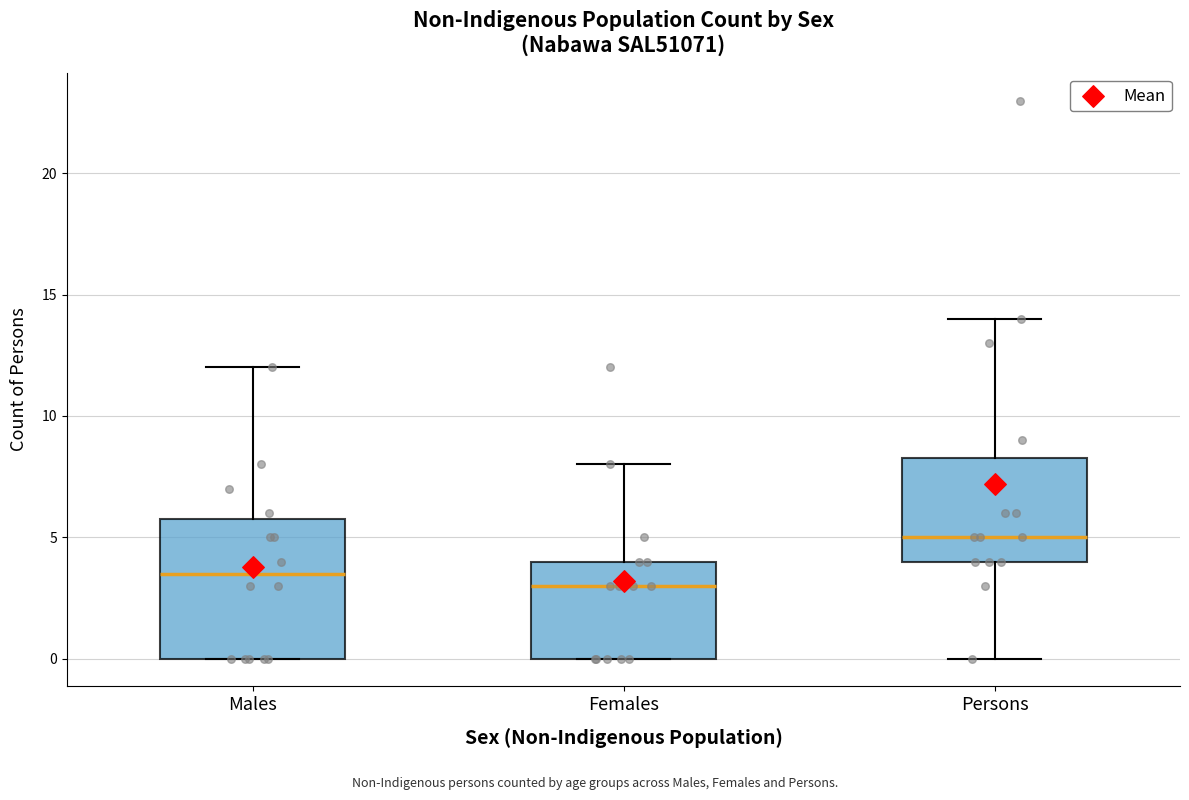

Reading left to right, read every box against the y-axis: the position of its median line, the range the box covers, and the ends of its whiskers. The values are not printed on the chart, so give them approximately, as read against the axis.

Males: median 3.5, box 0.0 to 6.0, whiskers 0.0 to 12.0
Females: median 3.0, box 0.0 to 4.0, whiskers 0.0 to 8.0
Persons: median 5.0, box 4.0 to 8.5, whiskers 0.0 to 14.0